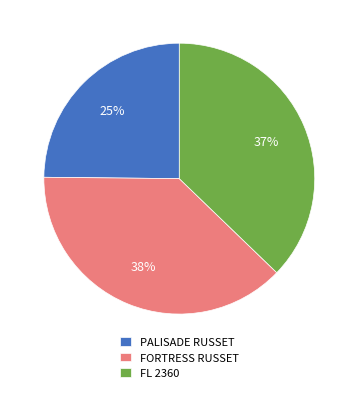

What percentage is the FORTRESS RUSSET slice, to the nearest percent?

38%